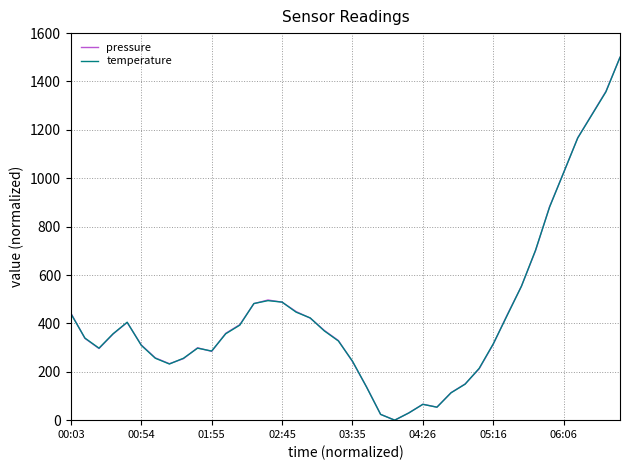

What is the maximum value for temperature?

1500.0